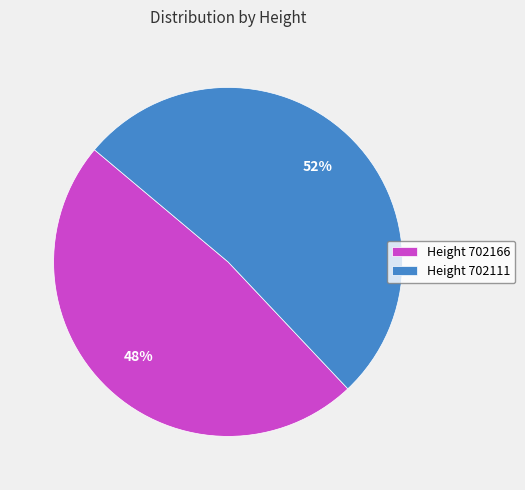

Which slice represents more than half of the pie?

Height 702111